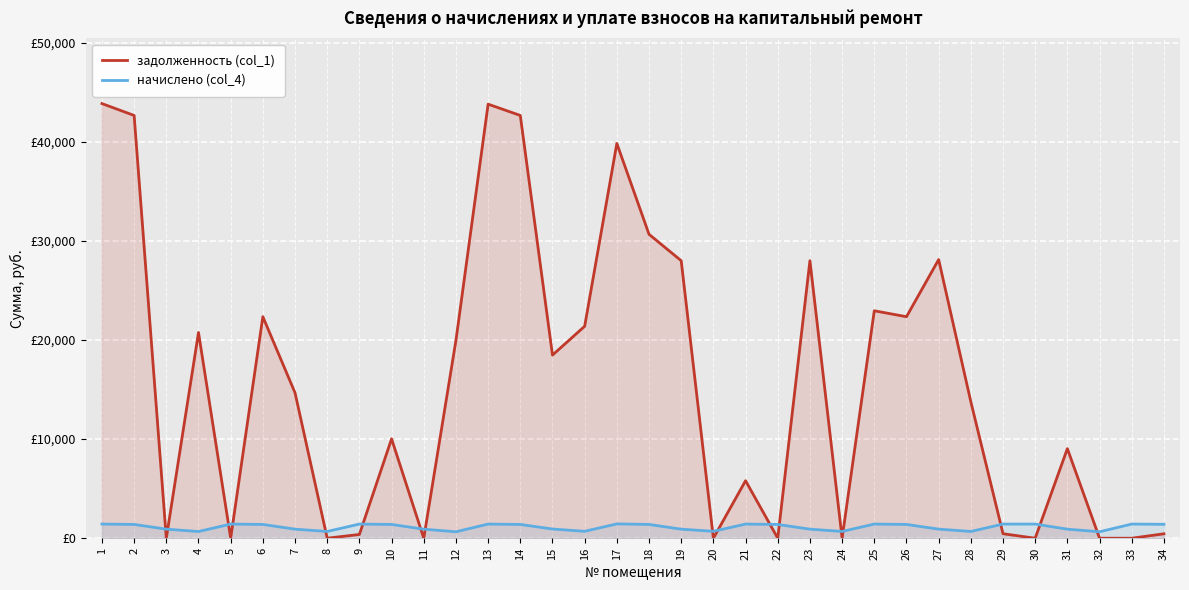

What are all the series names shown in the legend?

задолженность (col_1), начислено (col_4)